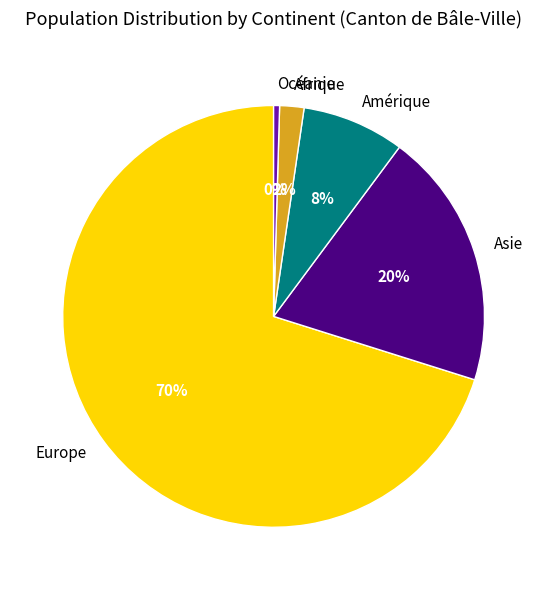

To the nearest percent, what is the difference between the largest and smallest slice percentages?

70%